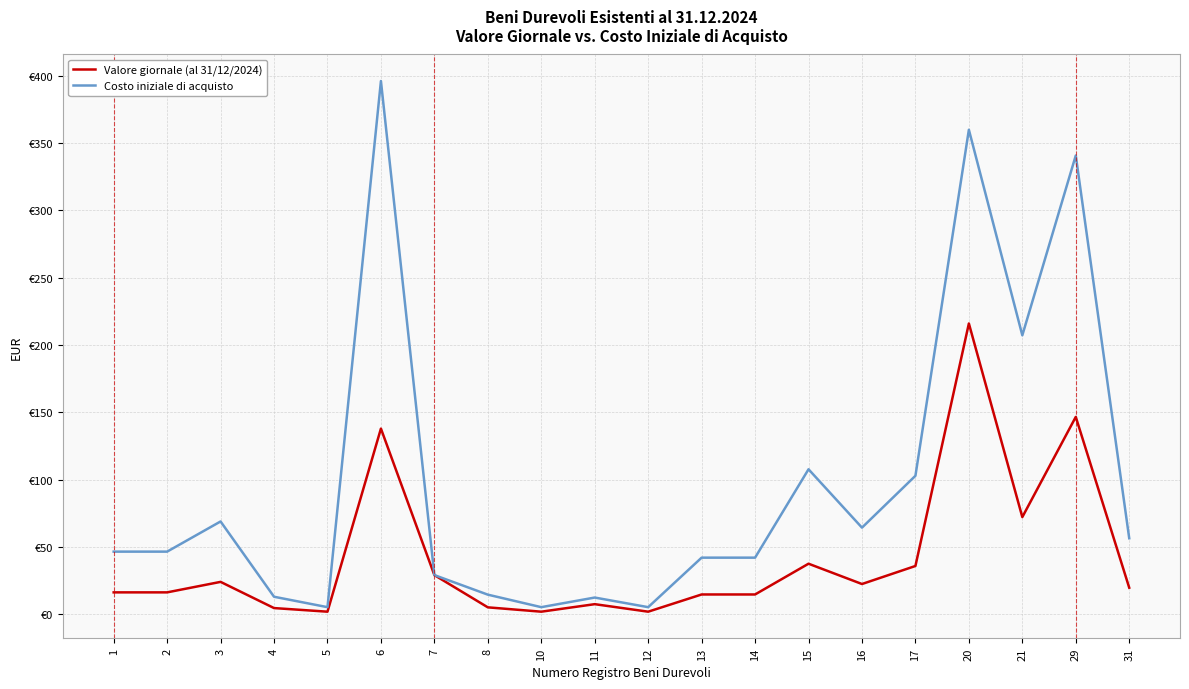

Reading left to right, extract all data points from this chart.

Valore giornale (al 31/12/2024): 1=16.2	2=16.2	3=24.0	4=4.5	5=1.8	6=137.9	7=29.0	8=5.0	10=1.8	11=7.4	12=1.8	13=14.6	14=14.6	15=37.5	16=22.4	17=35.8	20=216.0	21=72.1	29=146.6	31=19.6
Costo iniziale di acquisto: 1=46.4	2=46.4	3=68.9	4=12.9	5=5.2	6=396.2	7=29.0	8=14.5	10=5.2	11=12.3	12=5.2	13=42.0	14=42.0	15=107.7	16=64.3	17=102.8	20=360.0	21=207.2	29=340.9	31=56.4